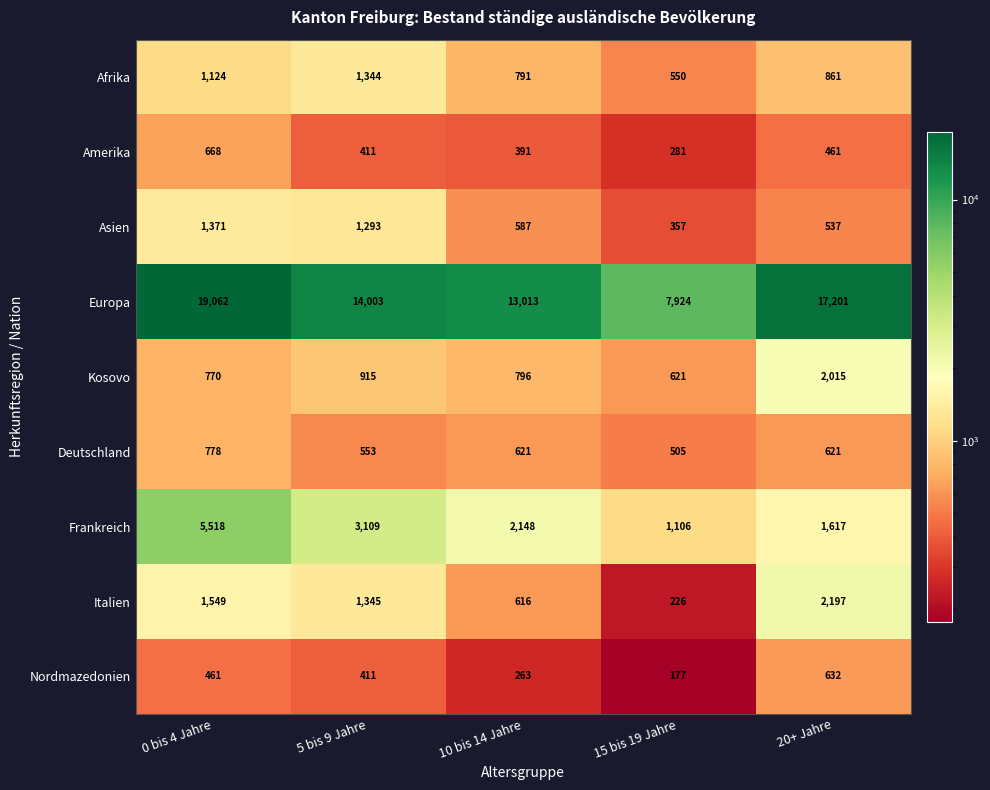

At which category is the sum across all series the highest?

0 bis 4 Jahre